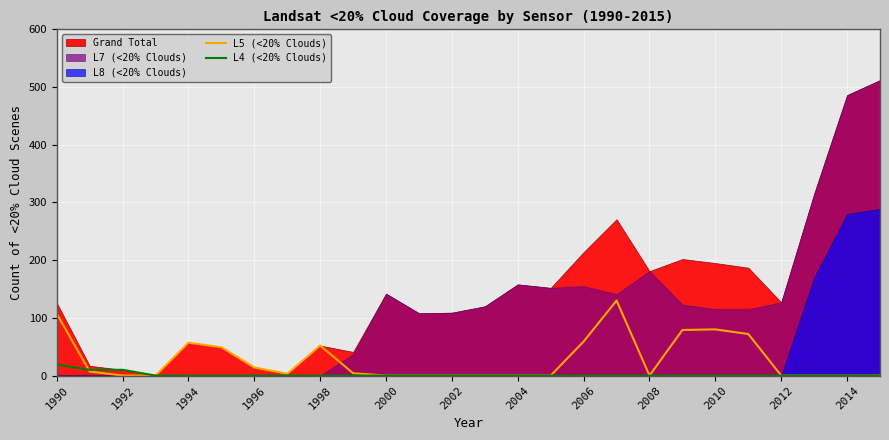

The value of L4 (<20% Clouds) at 2006 is 0. True or false?

True